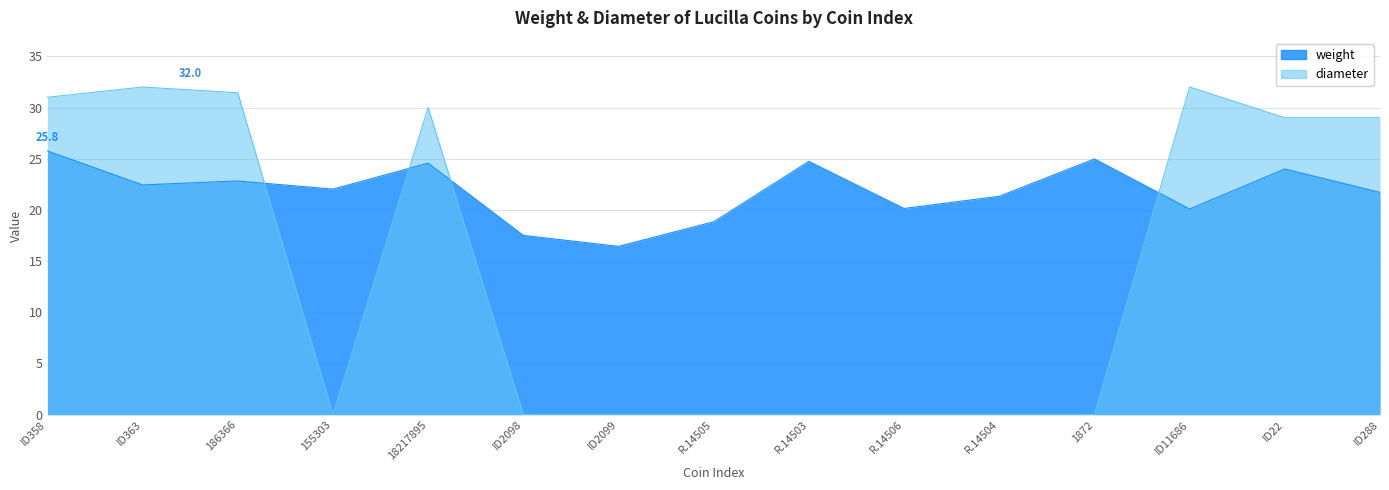

At which category does the chart reach its peak across all series?

ID363